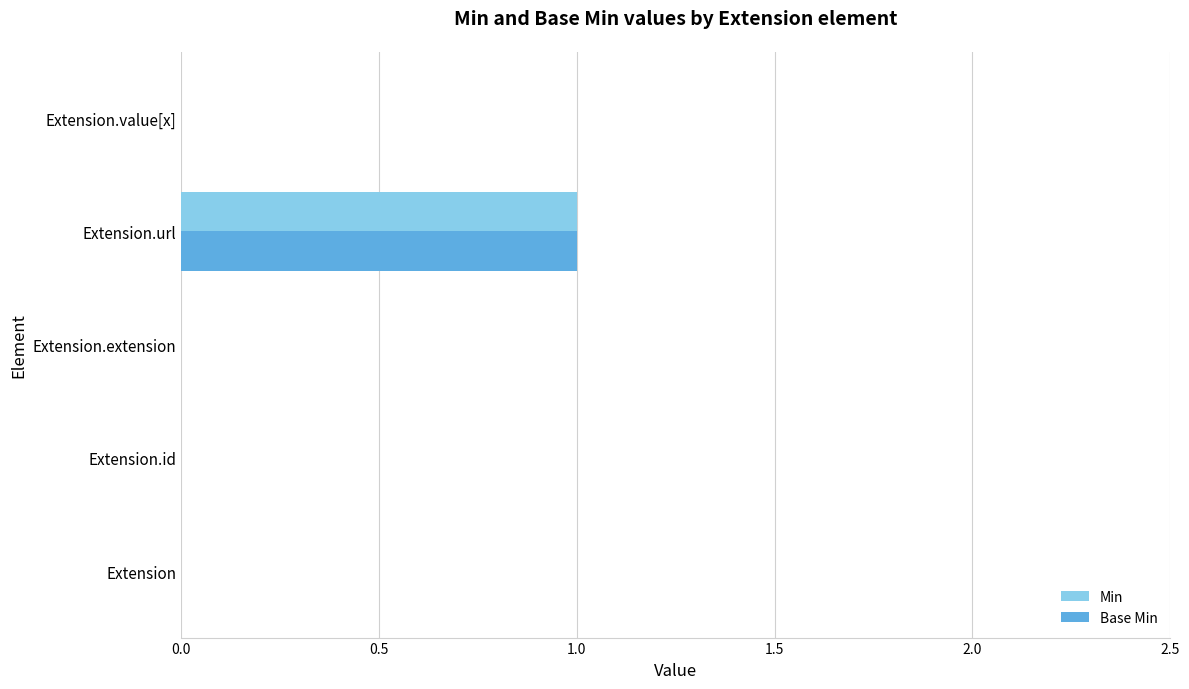

At which category is the sum across all series the highest?

Extension.url